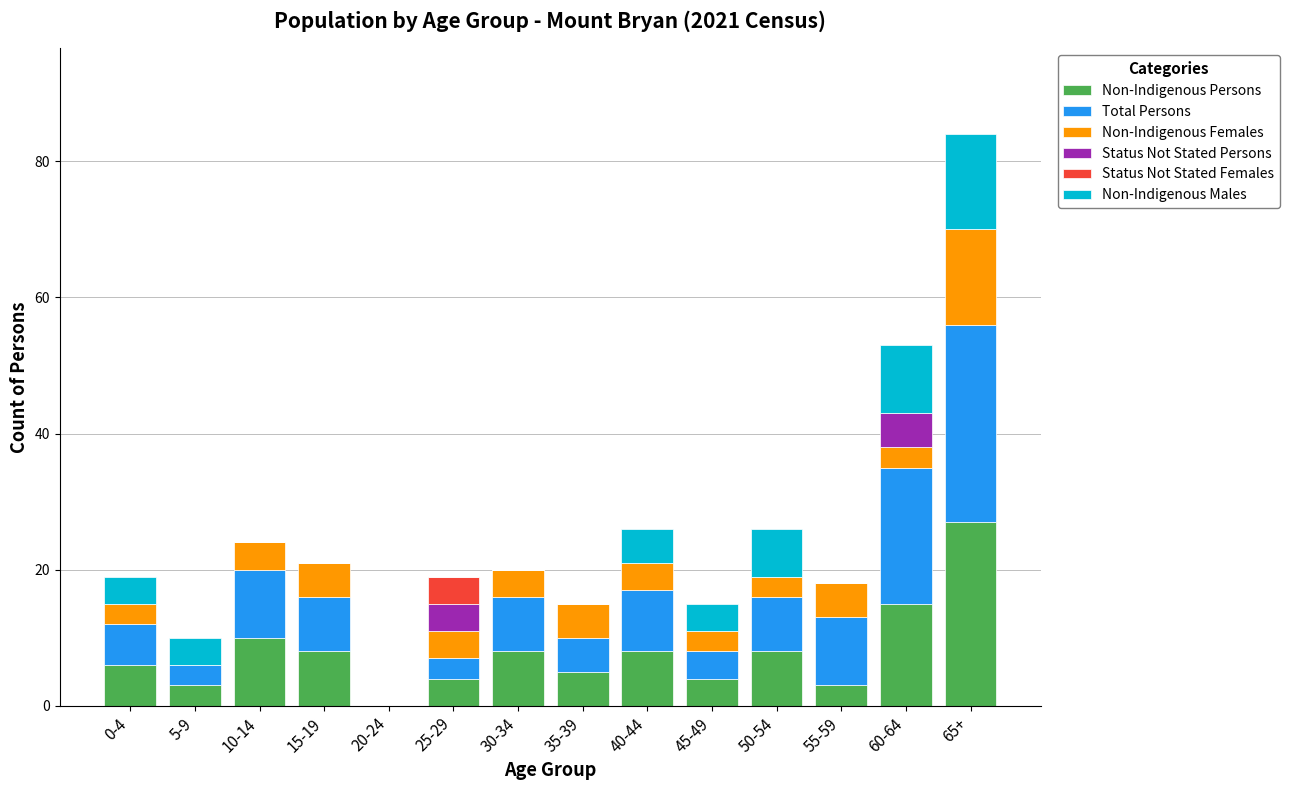

What is the highest value of the Non-Indigenous Persons series?

27